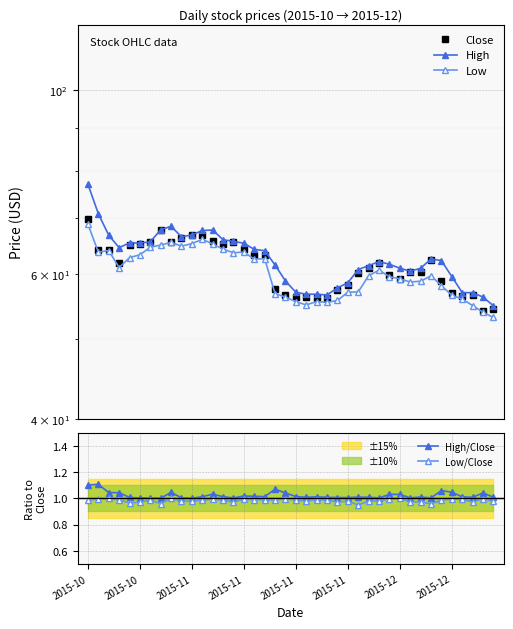

What is the sum of the Close values at 2015-10 and 12?

129.9